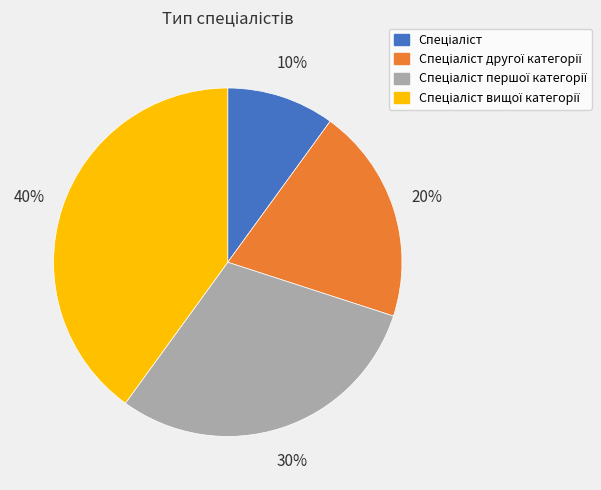

To the nearest percent, what is the average slice percentage?

25%